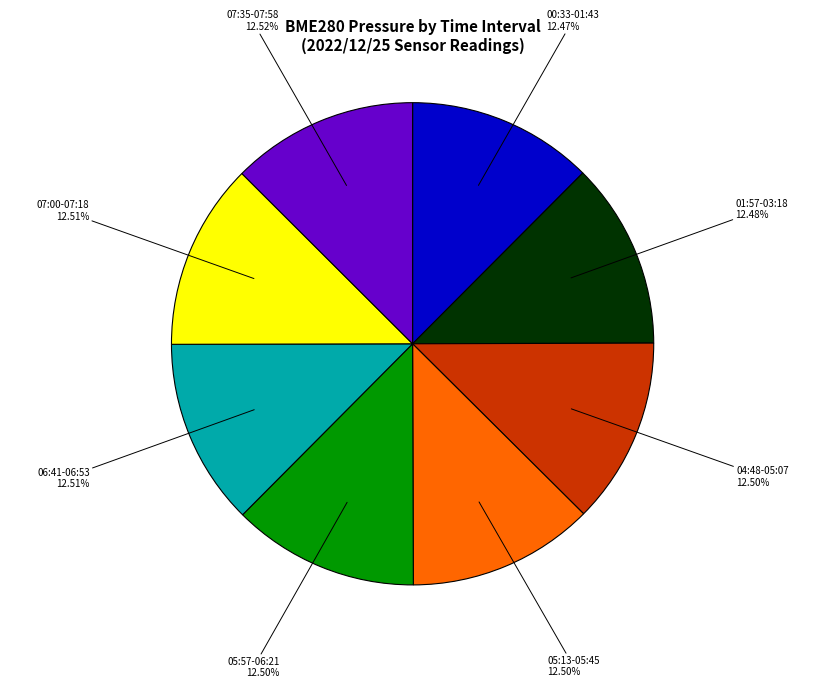

Combined, do 04:48-05:07 and 06:41-06:53 account for over 50%?

No